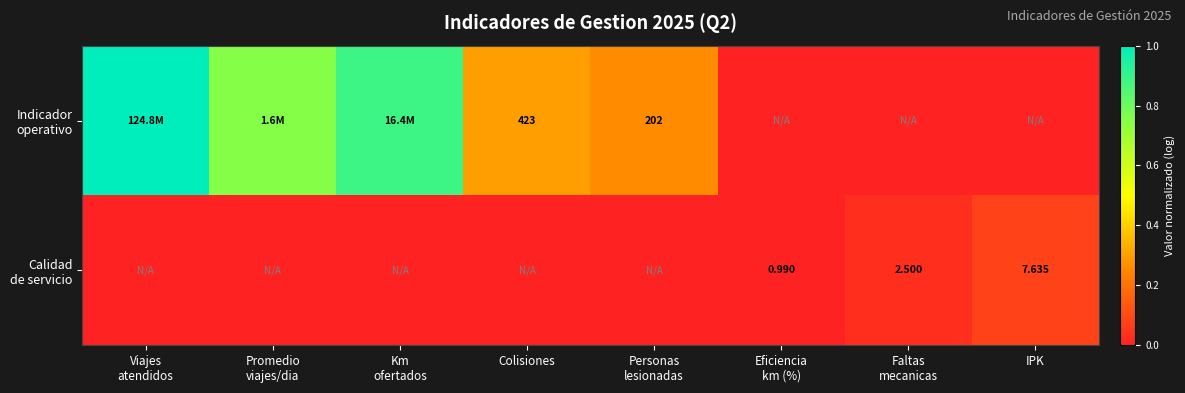

Which has a higher value, IPK or Viajes
atendidos?

Viajes
atendidos